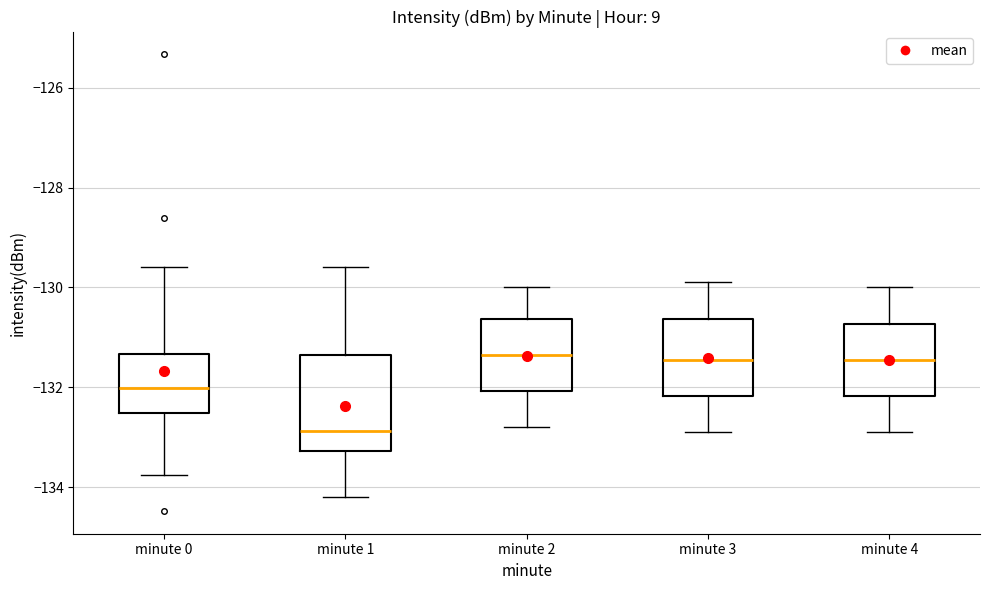

Which box is the tallest, from its lower edge to its upper edge?

minute 1